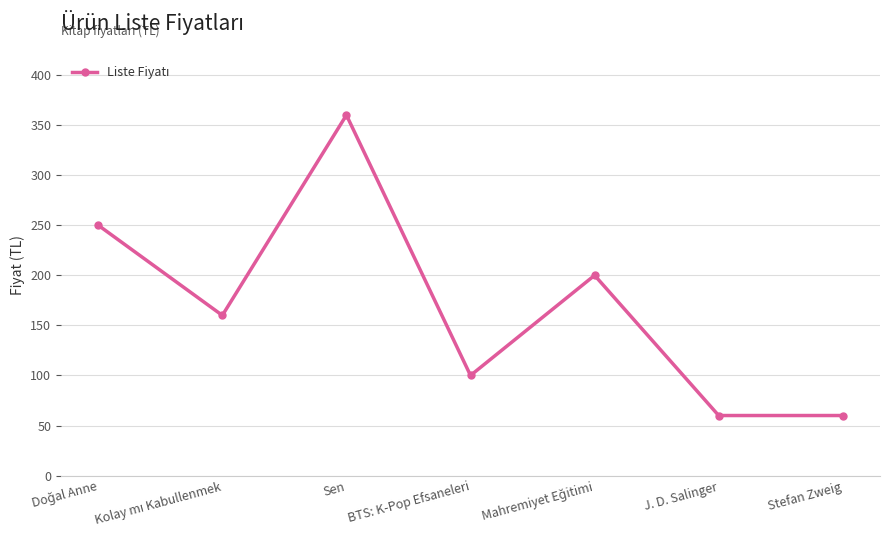

Reading left to right, what are all the values shown in this chart?

250	160	360	100	200	60	60